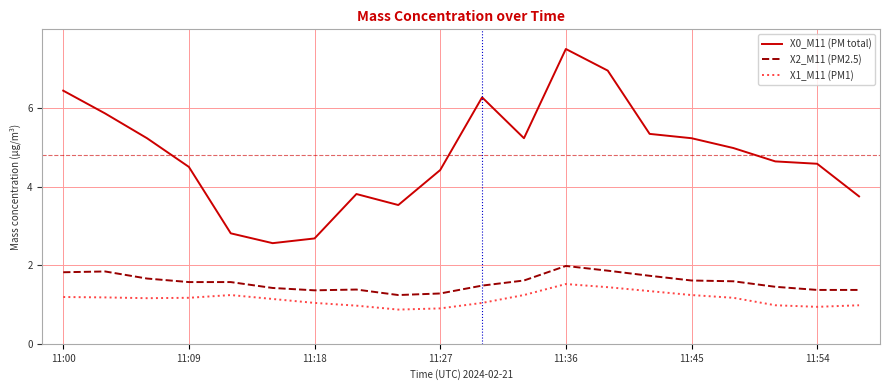

What is the greatest value displayed?

7.5